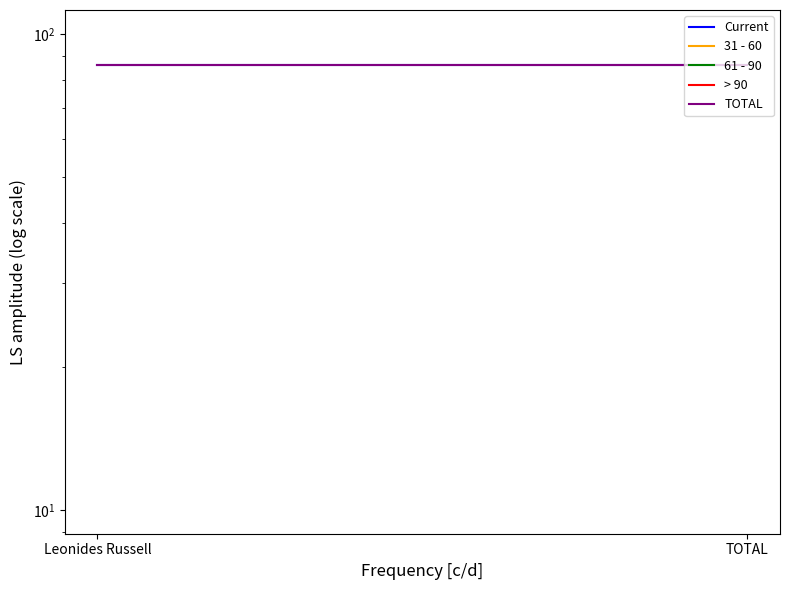

Reading left to right, list all the values displayed in this chart.

Current: Leonides Russell=86.0	TOTAL=86.0
31 - 60: Leonides Russell=0.0	TOTAL=0.0
61 - 90: Leonides Russell=0.0	TOTAL=0.0
> 90: Leonides Russell=0.0	TOTAL=0.0
TOTAL: Leonides Russell=86.0	TOTAL=86.0